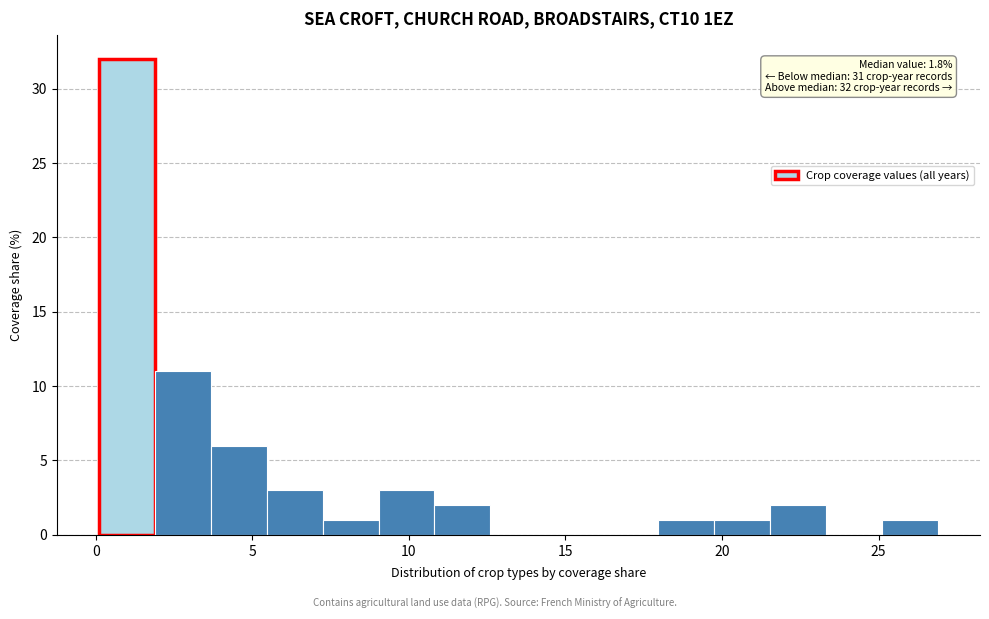

Read against the x-axis, roughly where is the centre of the tallest bar?

1.0